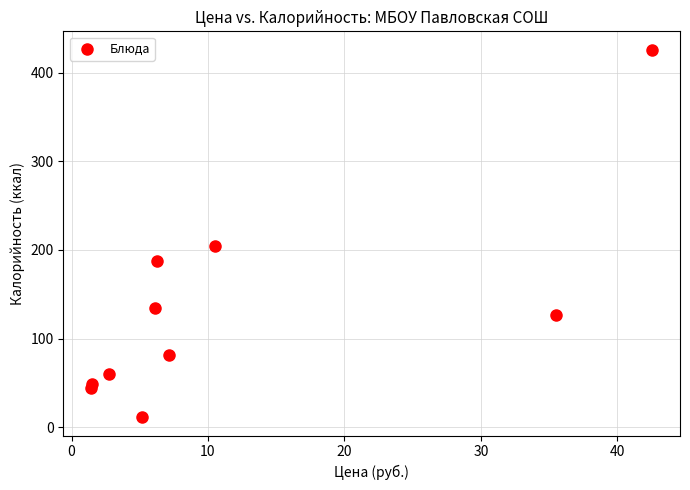

What is the average X value?

11.9